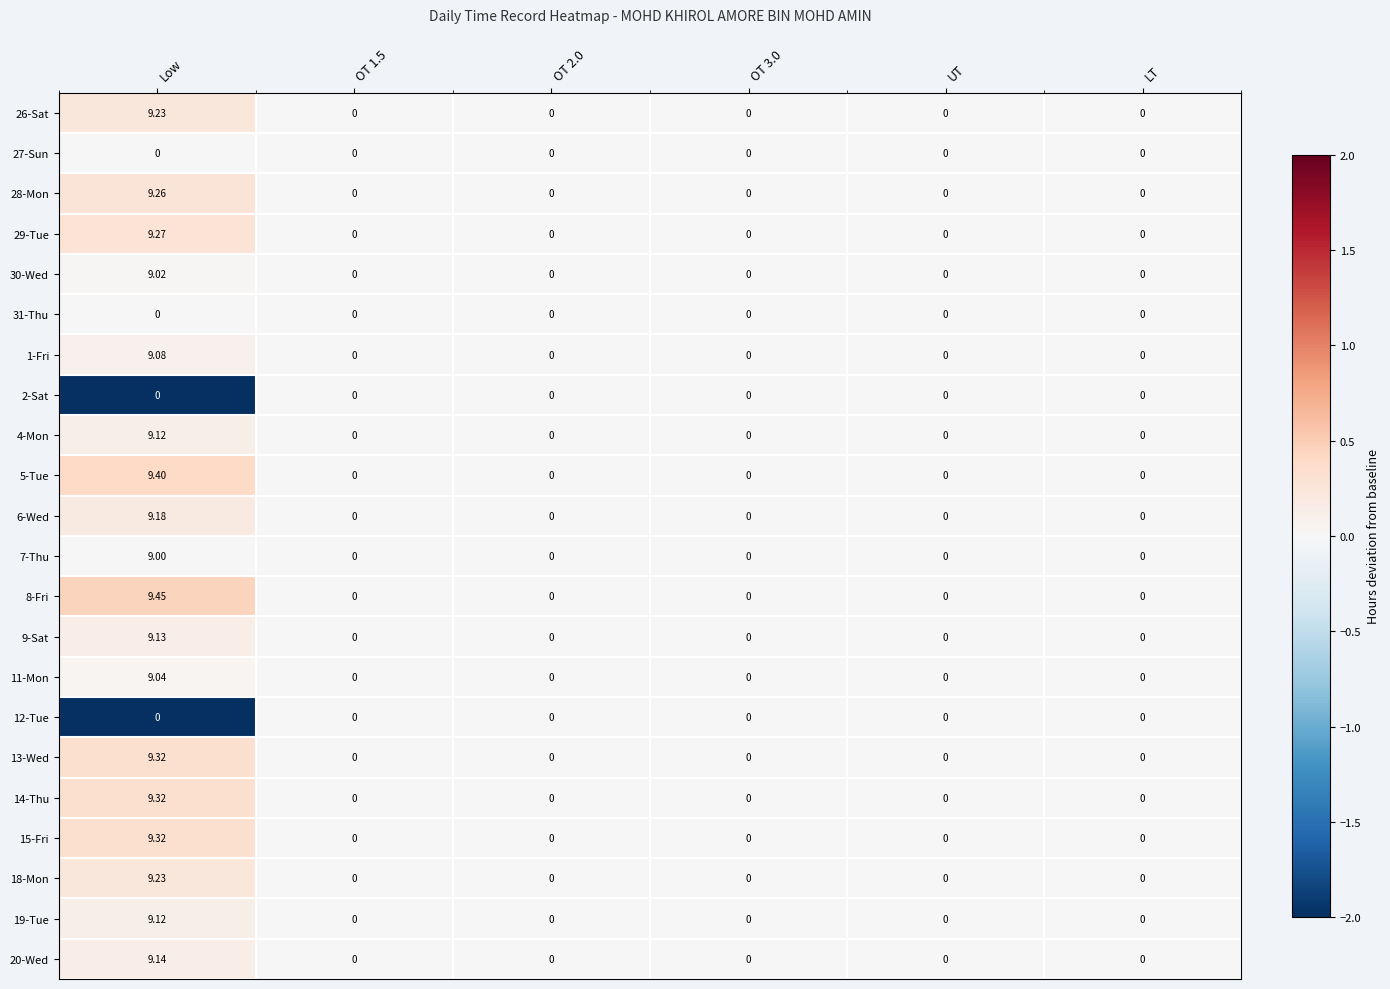

What is the smallest value displayed?

0.0